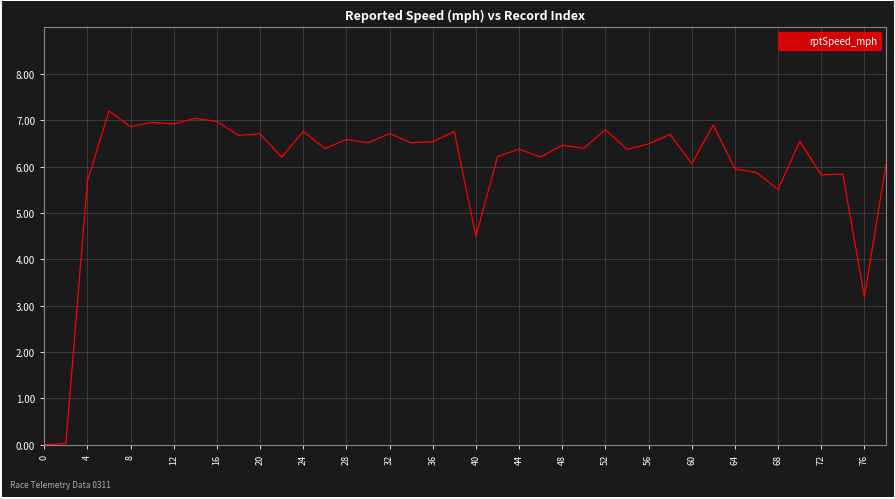

What is the difference between the maximum and minimum values?

7.2